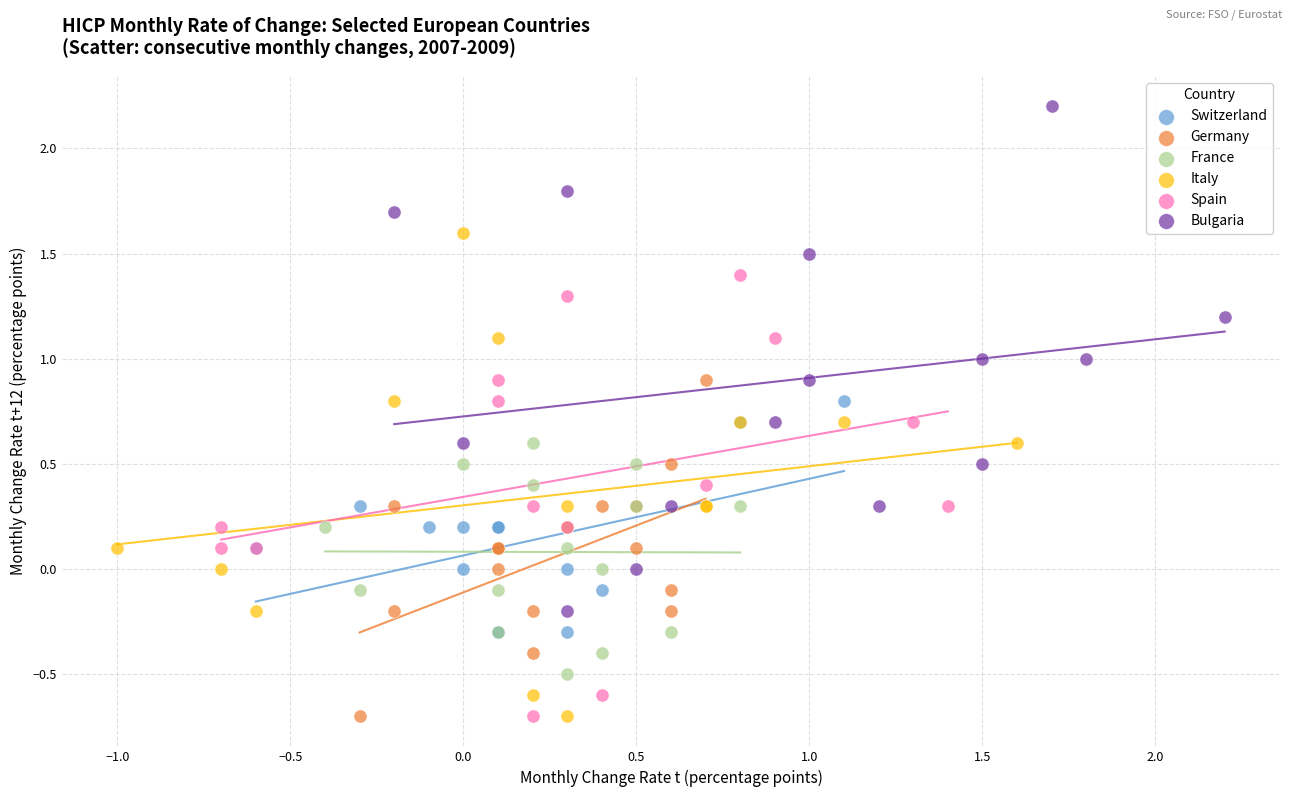

What are all the series names shown in the legend?

Switzerland, Germany, France, Italy, Spain, Bulgaria